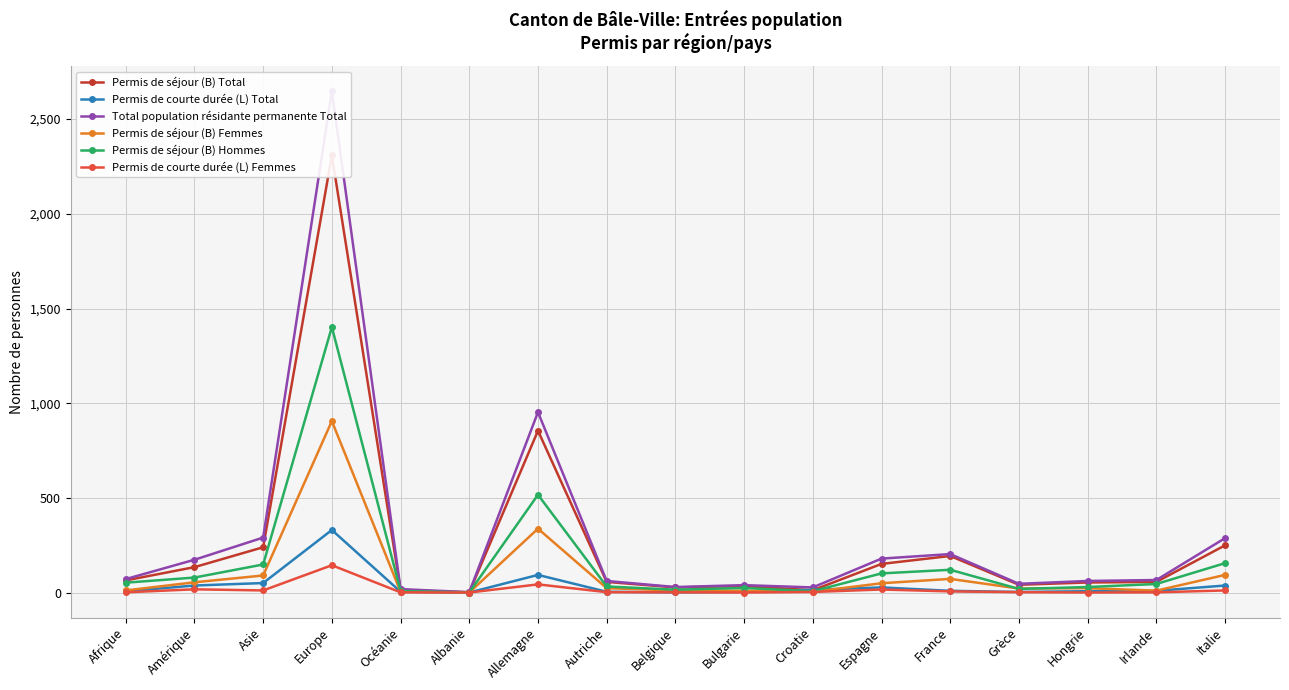

How many values in the Total population résidante permanente Total series exceed 67?

8